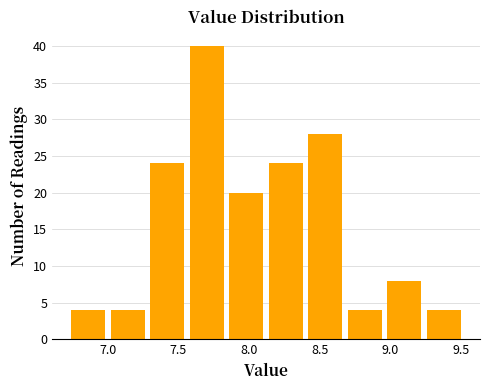

How tall is the bar that spans 7.84 to 8.12 on the x-axis? Neither the bar edges nor the heights are printed on the chart, so give them approximately, as read against the axes.

20